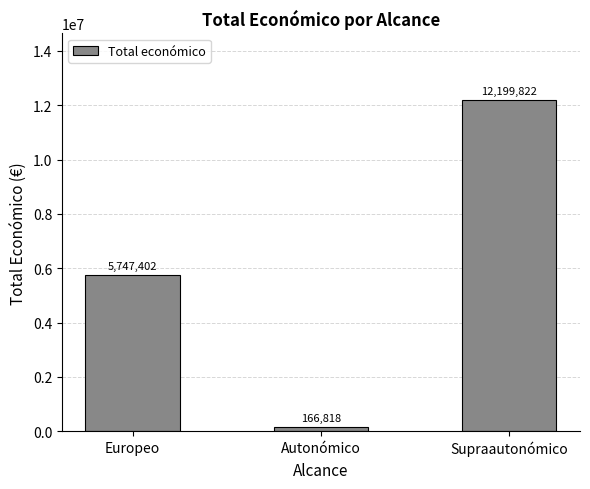

Rank the categories by value from highest to lowest.

Supraautonómico, Europeo, Autonómico